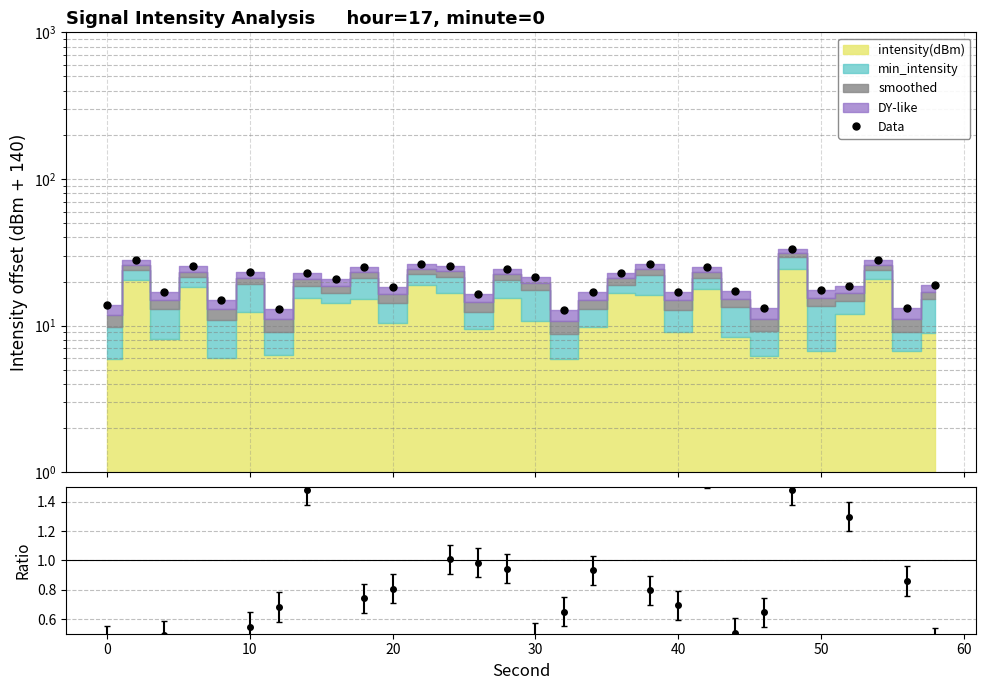

What is the greatest value displayed?

33.3